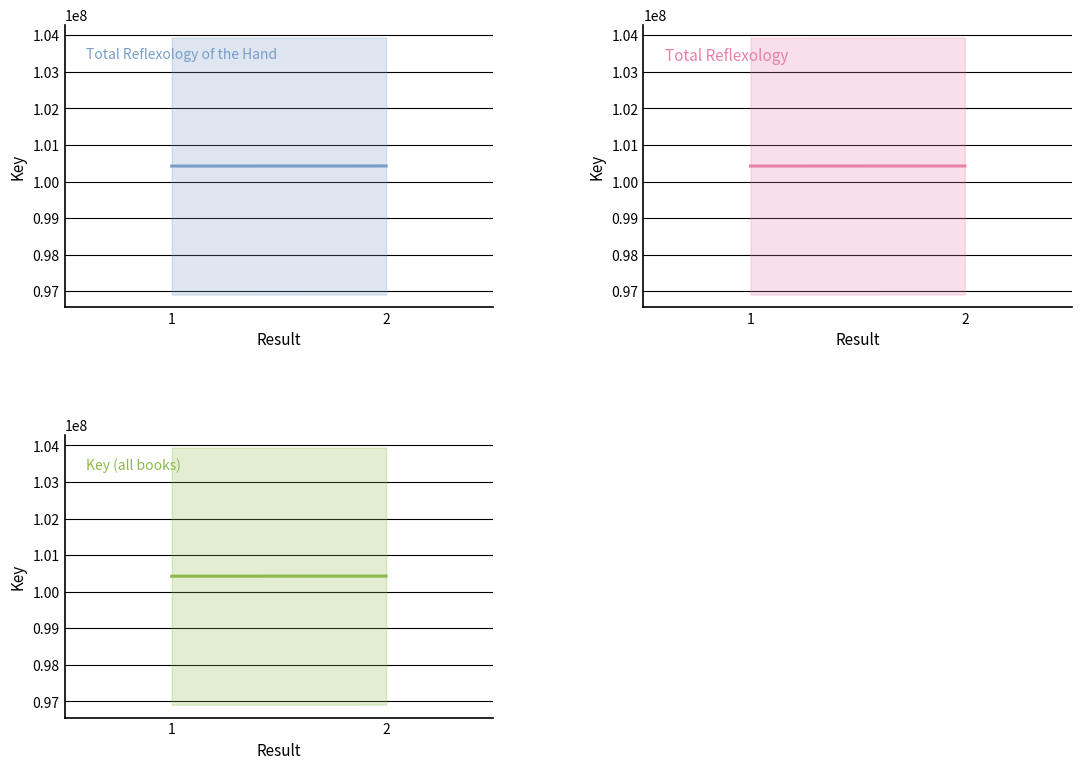

What is the change in value from 1 to 2?

+2022